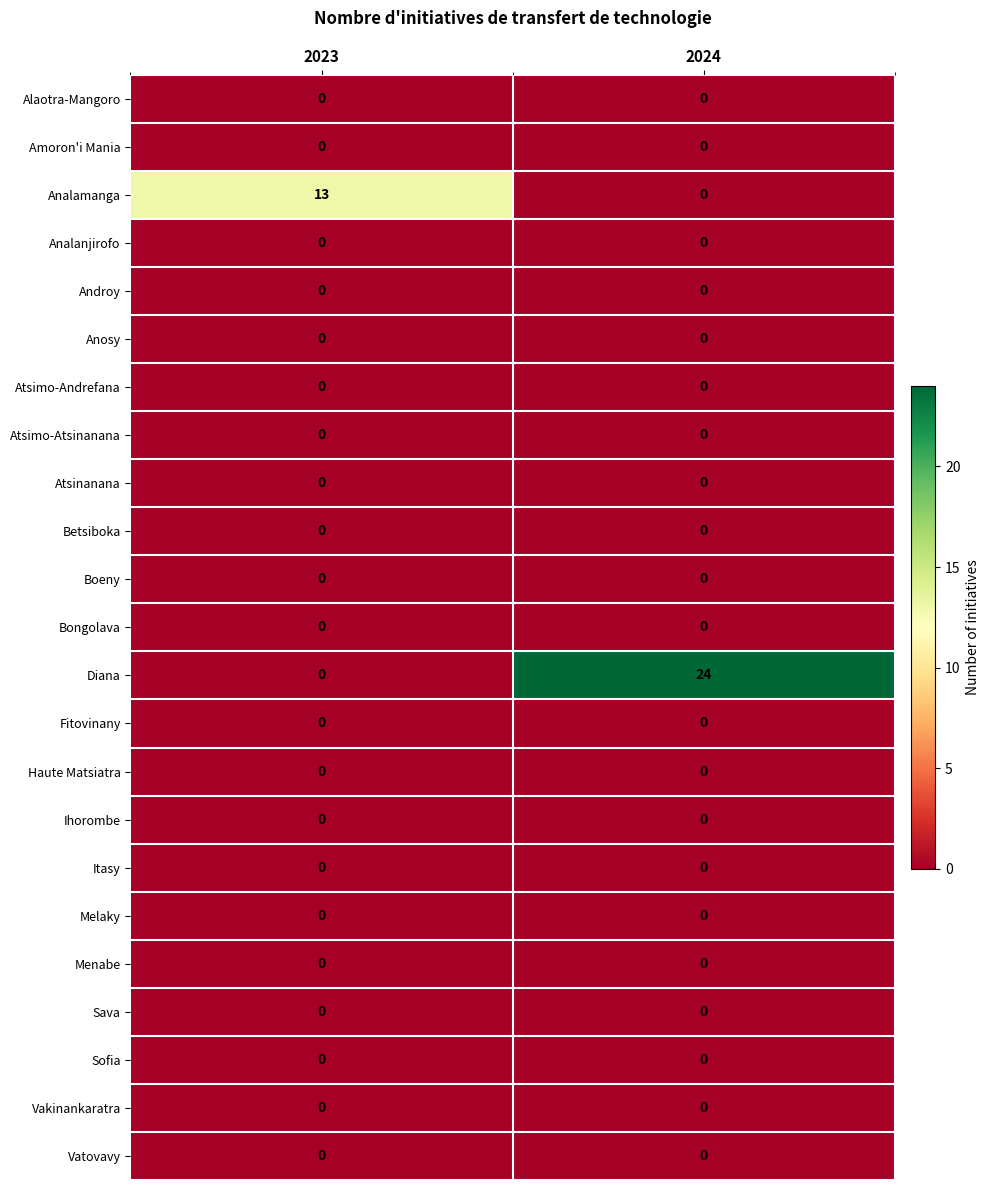

How many series are shown in this chart?

23